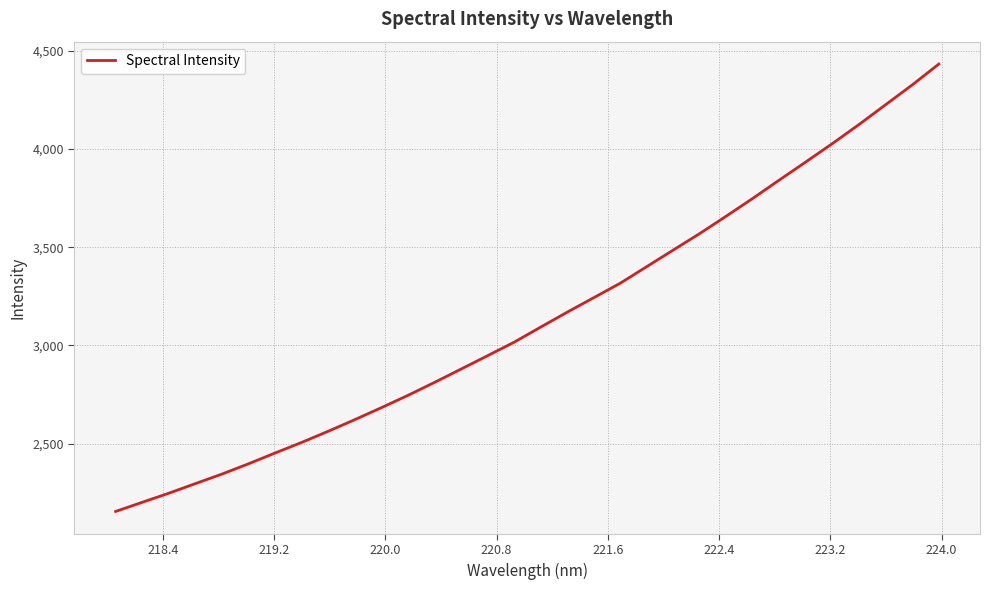

How many categories are shown in the chart?

32